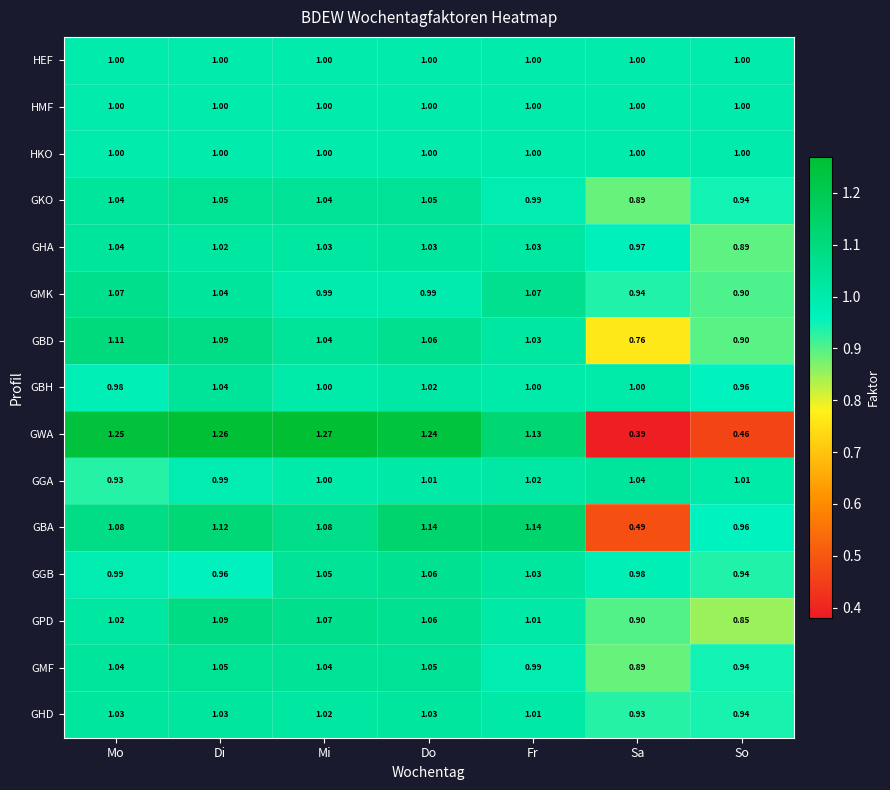

What is the spread (max minus min) of values at Di?

0.3